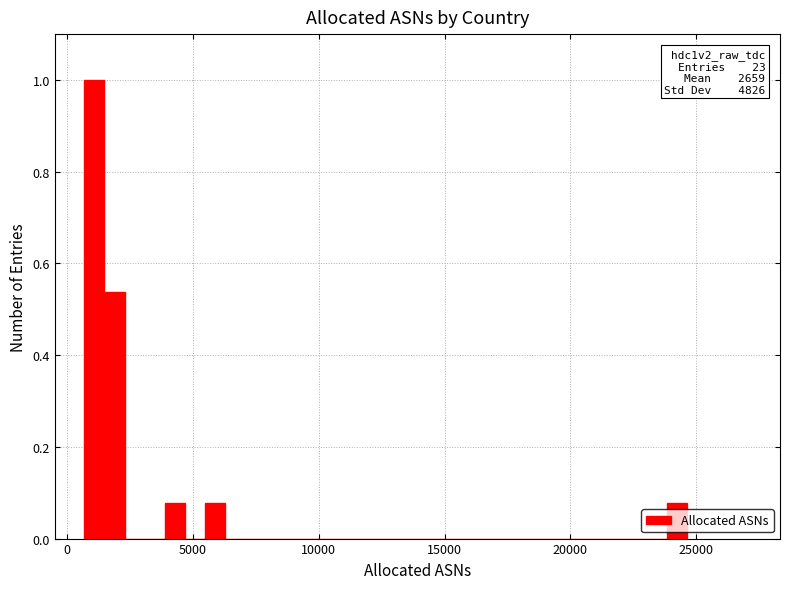

Read against the x-axis, roughly where is the centre of the tallest bar?

1000